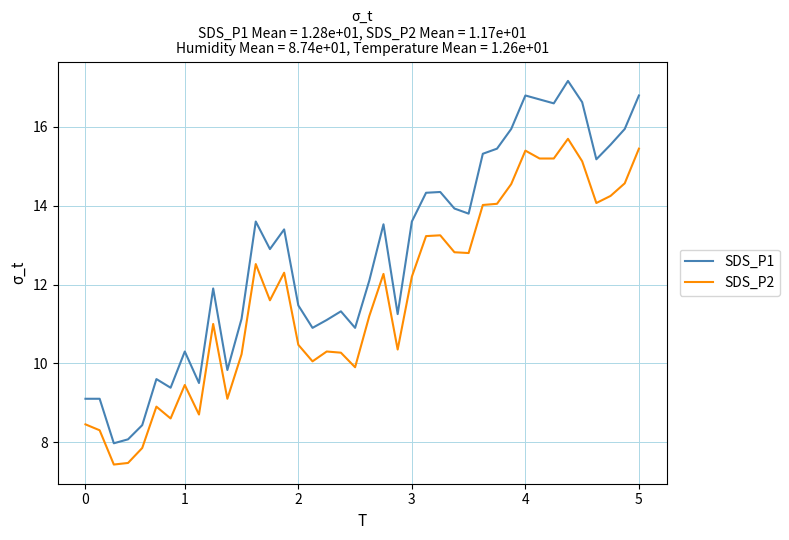

In SDS_P1, how many points are lower than both neighbors (excluding endpoints)?

11